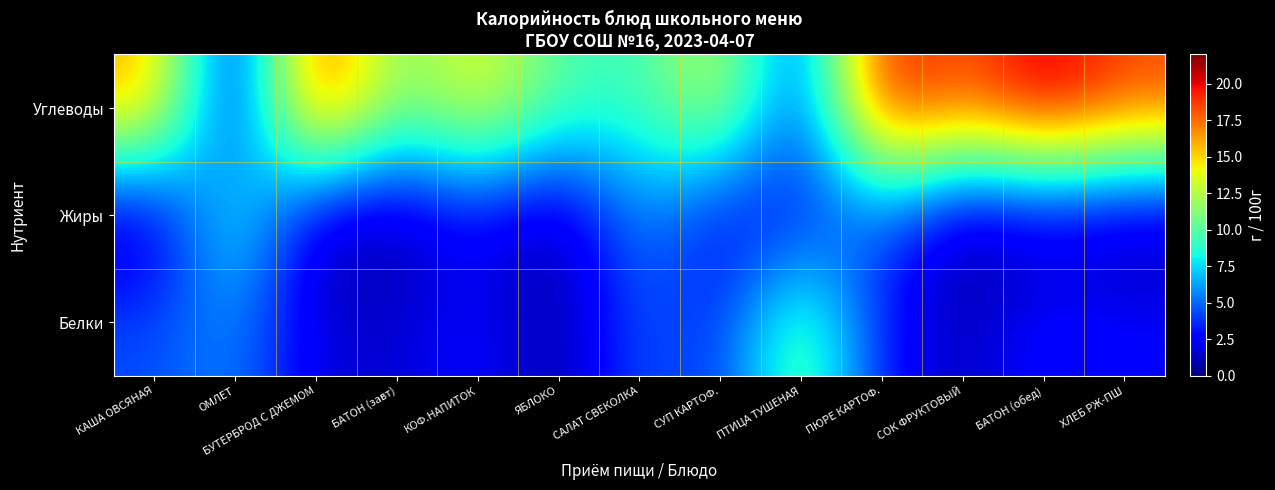

Which category has the highest value across all series?

БАТОН (обед)